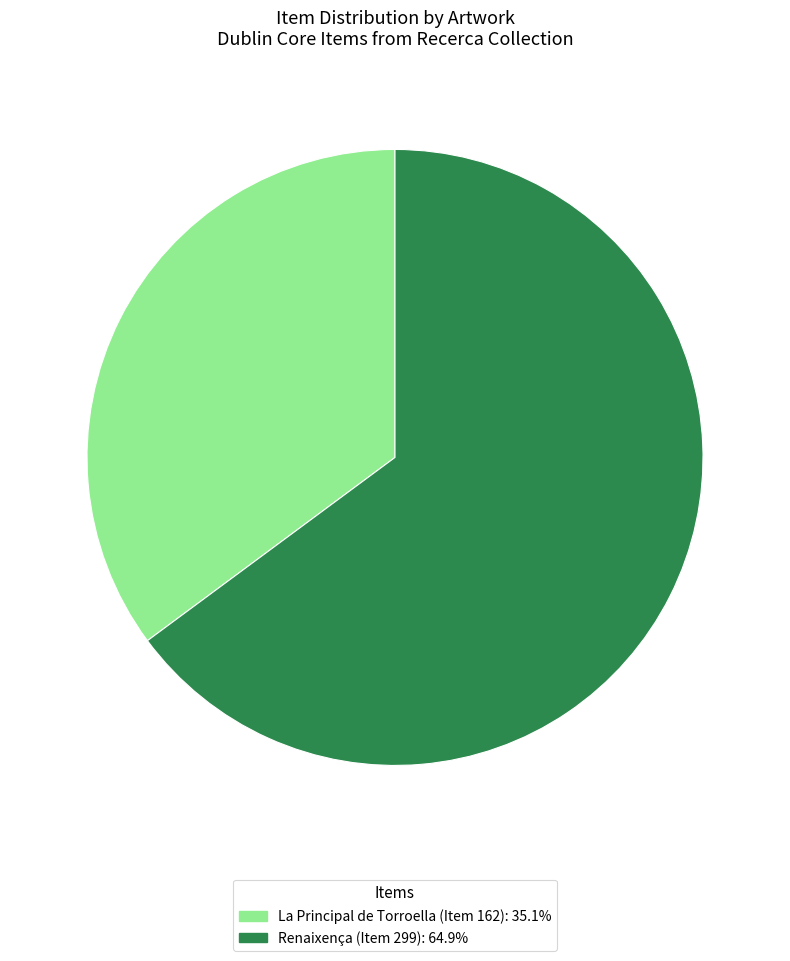

Is there any slice that represents more than half of the pie?

Yes